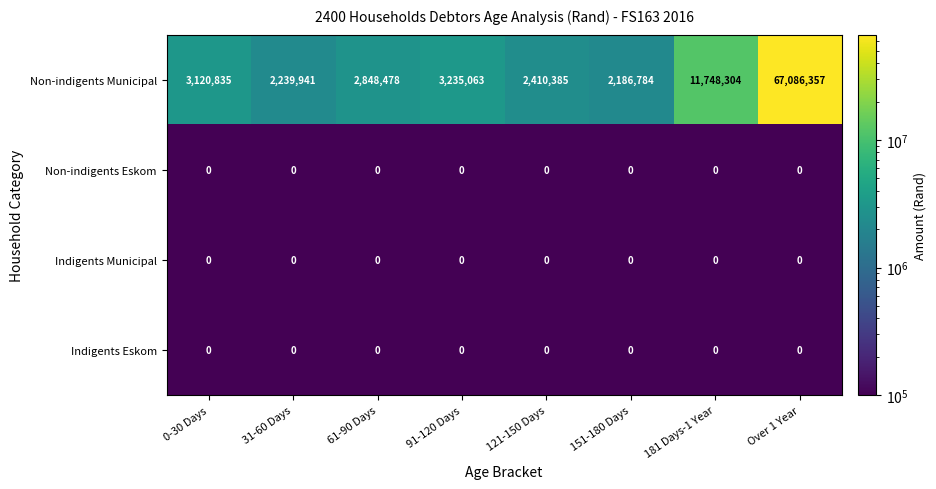

Is it true that Non-indigents Municipal equals 2239941 at 31-60 Days?

True